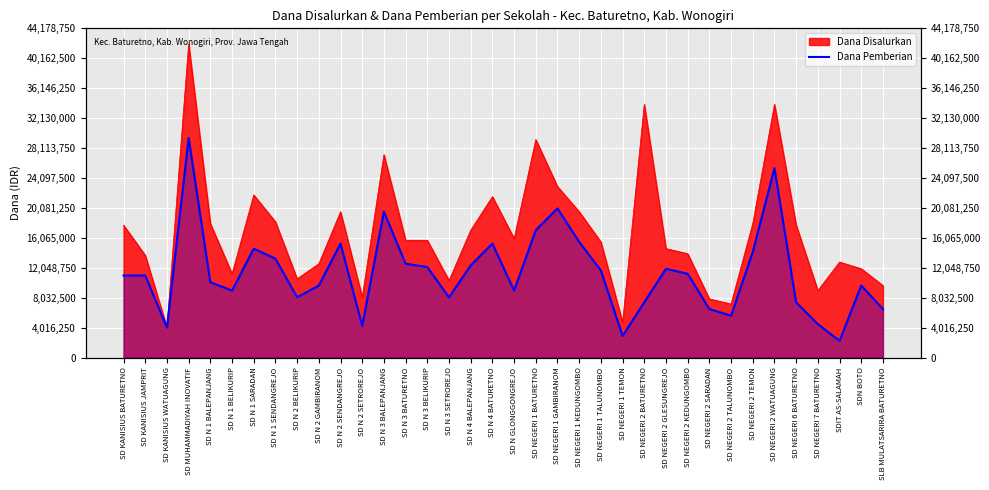

The value at SD KANISIUS JAMPRIT is 14826243. True or false?

False